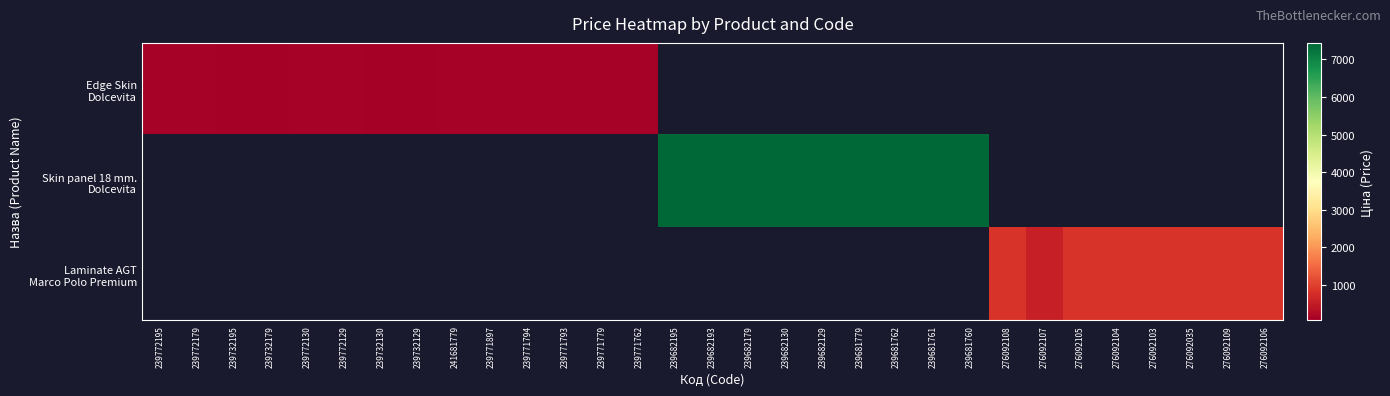

Which has a higher value, 241681779 or 239732130?

241681779